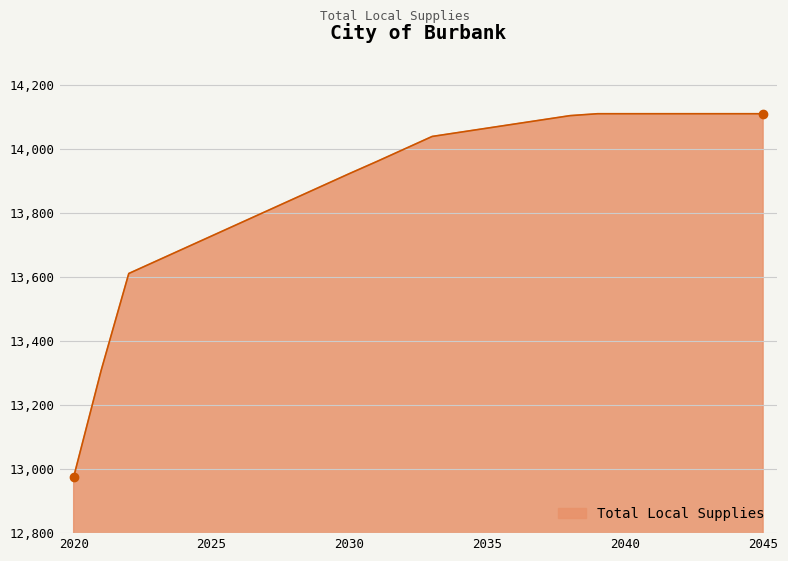

What is the average value?

13898